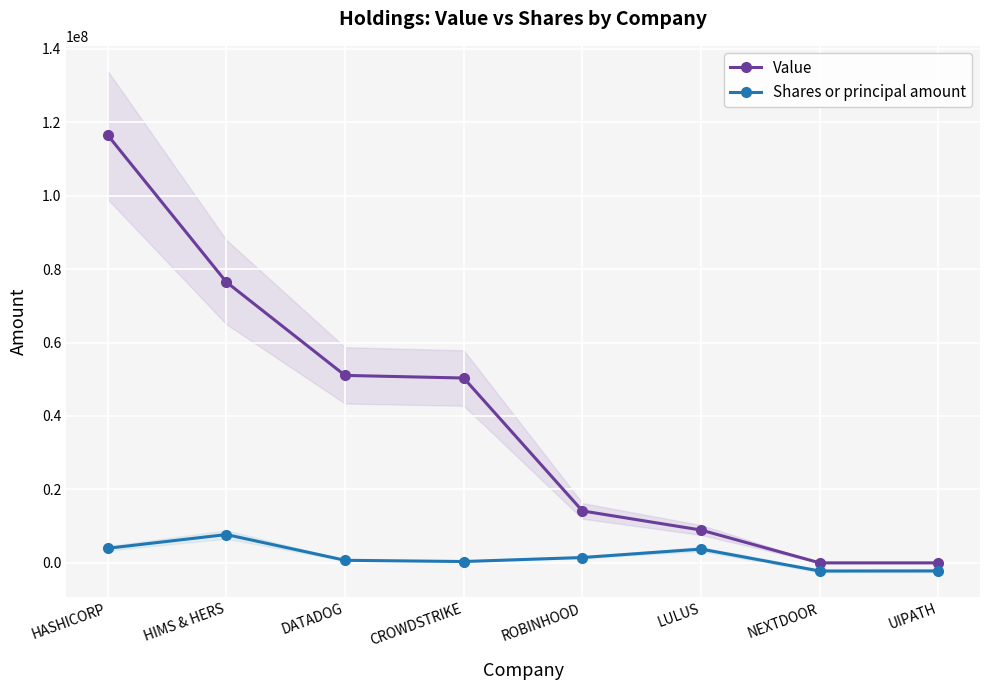

Reading left to right, what are all the values shown in this chart?

Value: 116493067	76468479	51044813	50334752	14146829	8935653	0	0
Shares or principal amount: 3977230	7708516	702516	366711	1456934	3754476	-2218997	-2193571